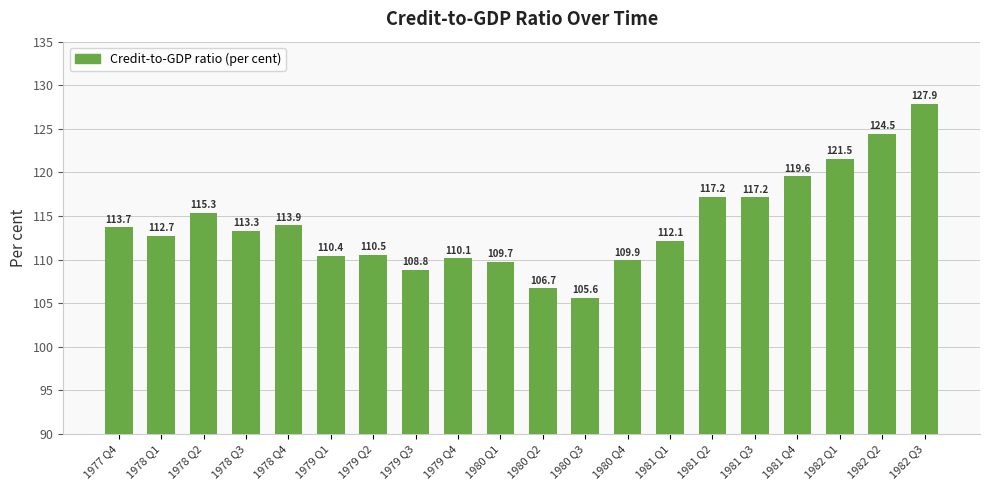

What is the sum of the values at 1981 Q4 and 1980 Q1?

229.3